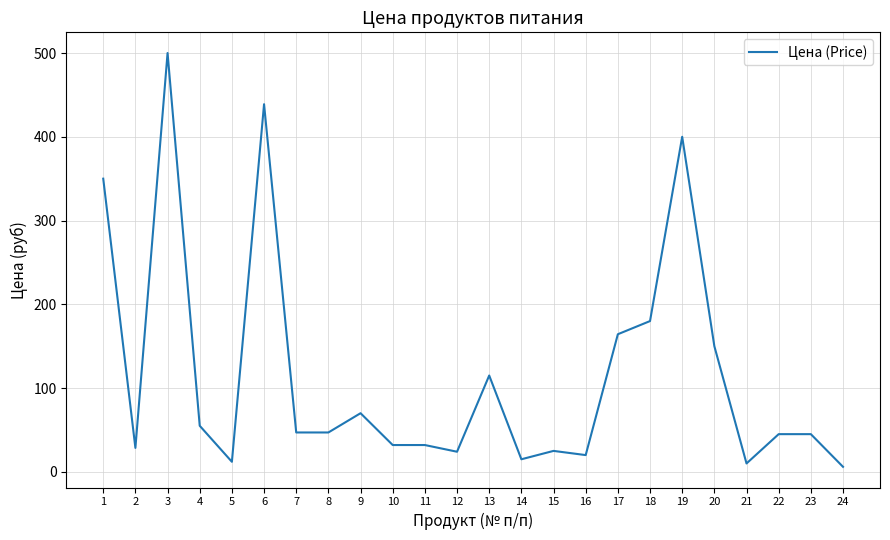

What is the sum of the values at 23 and 6?

483.9